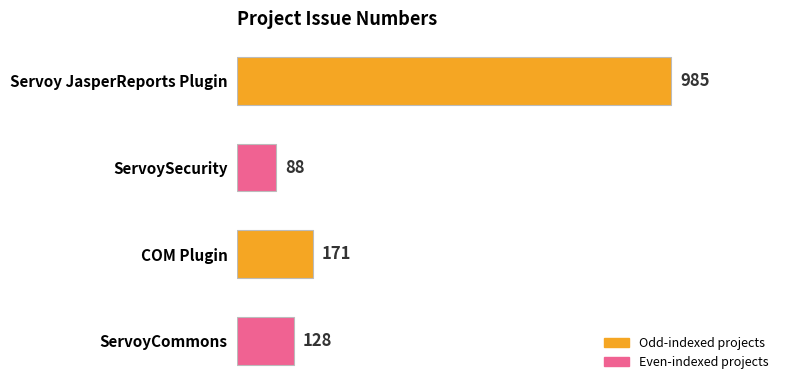

Which label corresponds to the smallest value in the chart?

ServoySecurity